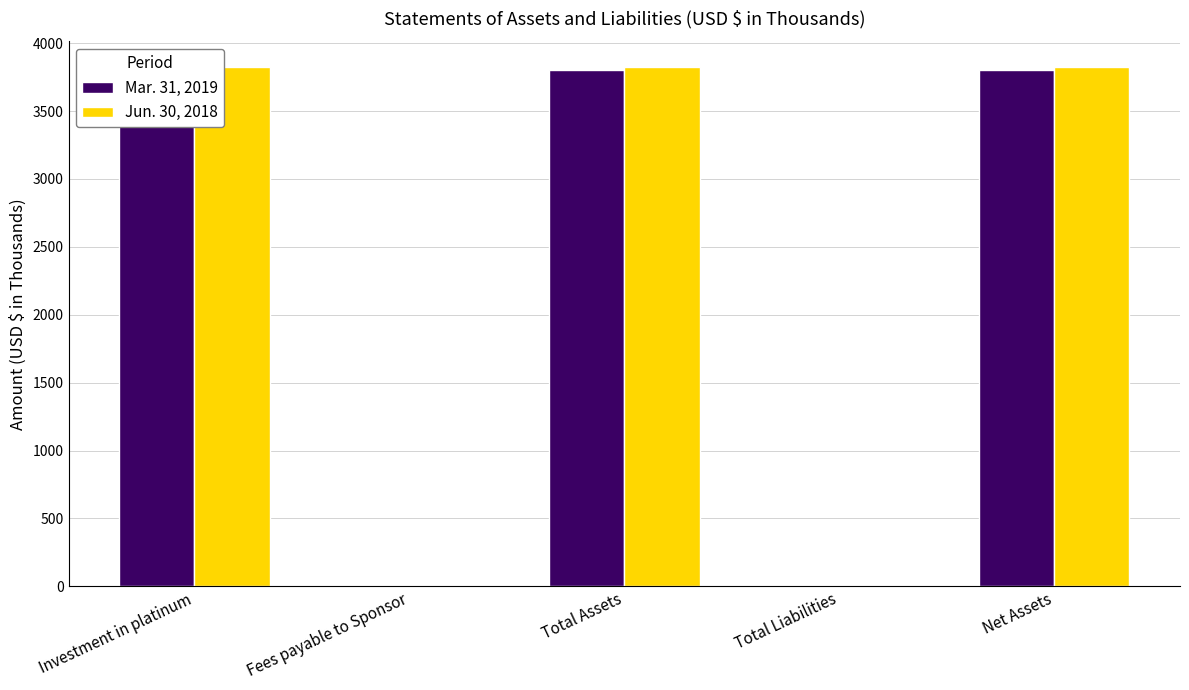

How many groups of bars are there?

5